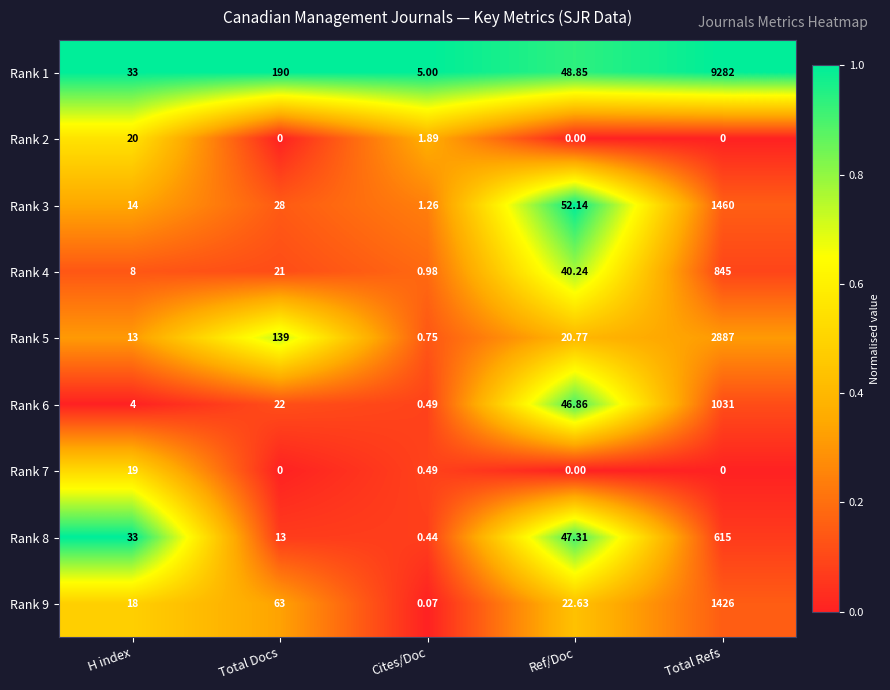

At which category is the sum across all series the highest?

Total Refs